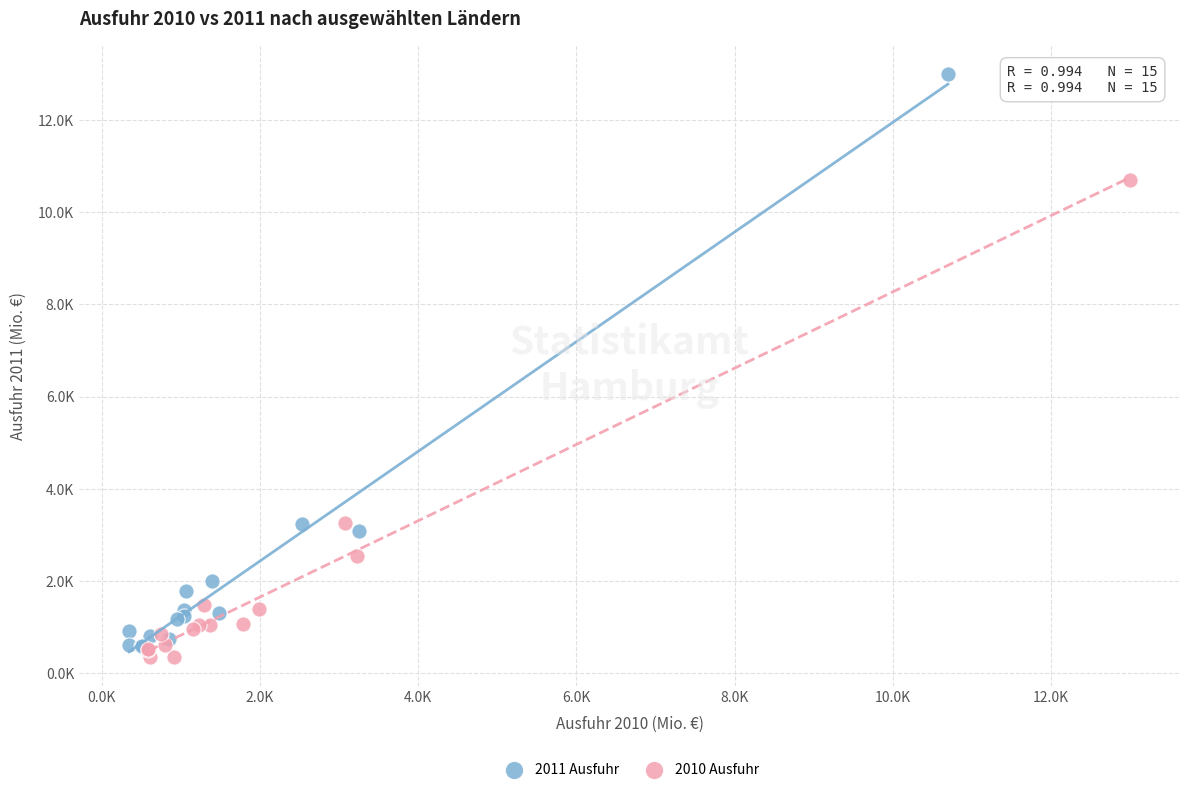

Which series has the largest Y range (max minus min)?

2011 Ausfuhr